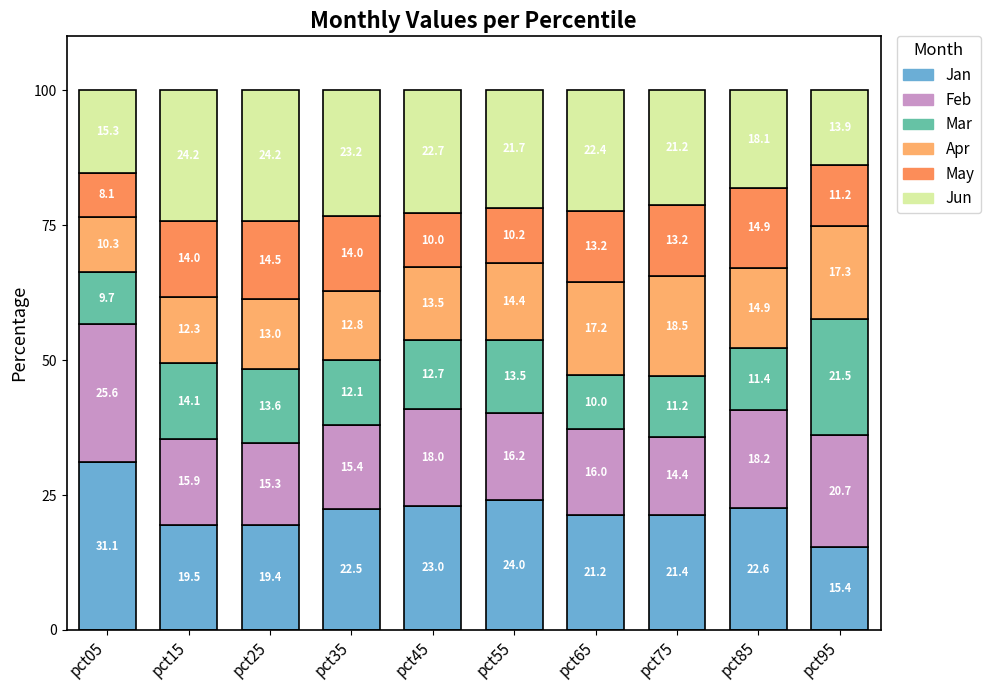

The Feb series shows 15.4 at pct35. True or false?

True